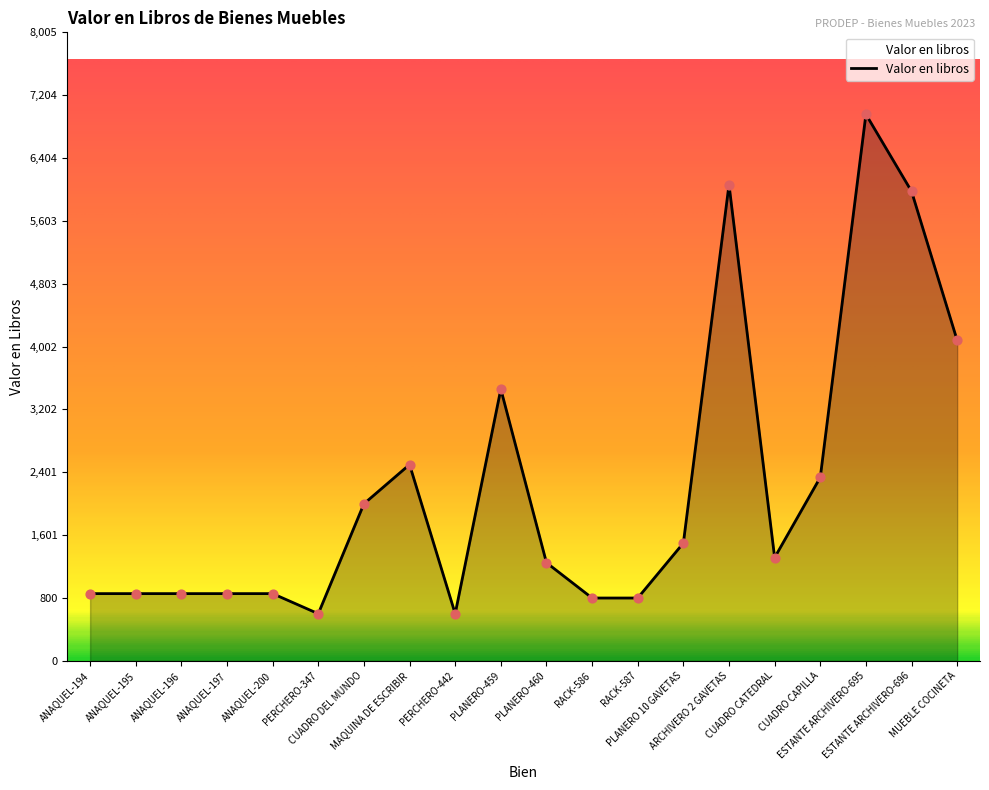

Approximately how many times larger is the value at ANAQUEL-194 compared to PLANERO-460?

0.7